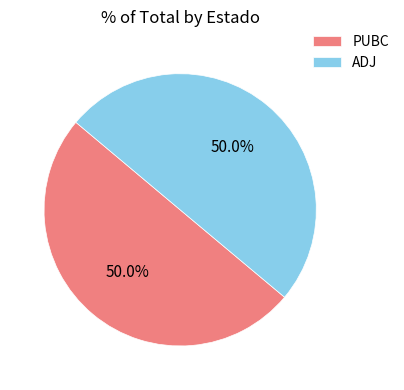

What percentage is NOT represented by ADJ?

50.0%